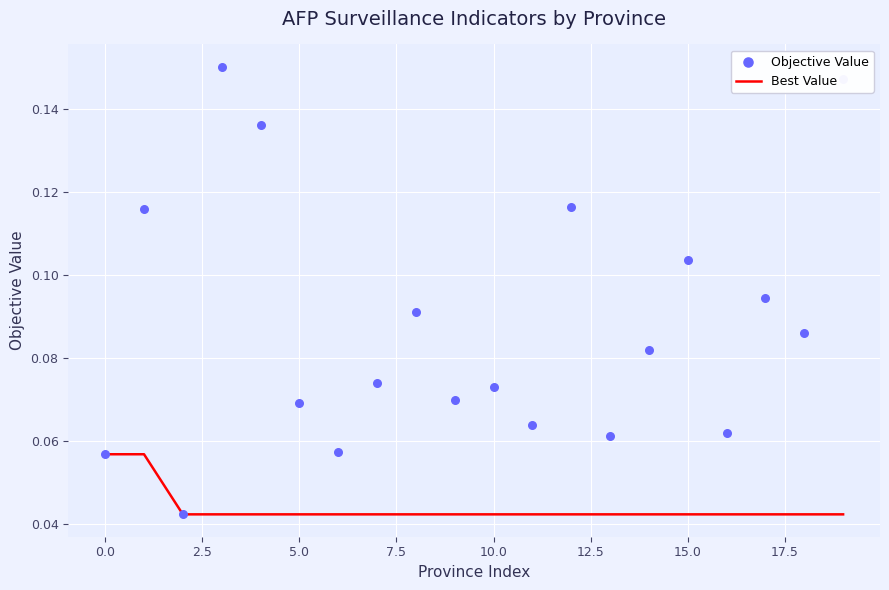

Is the value of Best Value at 2.5 greater than the value of Objective Value at 16?

No